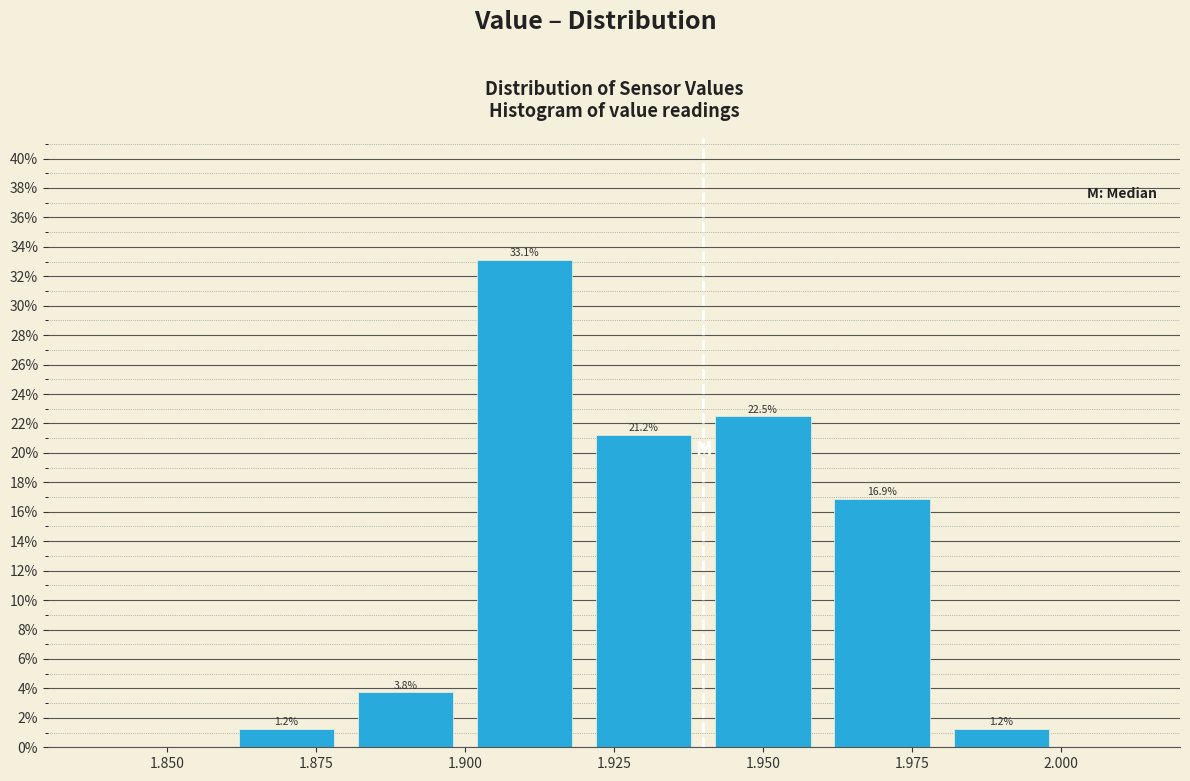

Over which range of the x-axis is the bar tallest?

1.90 to 1.92